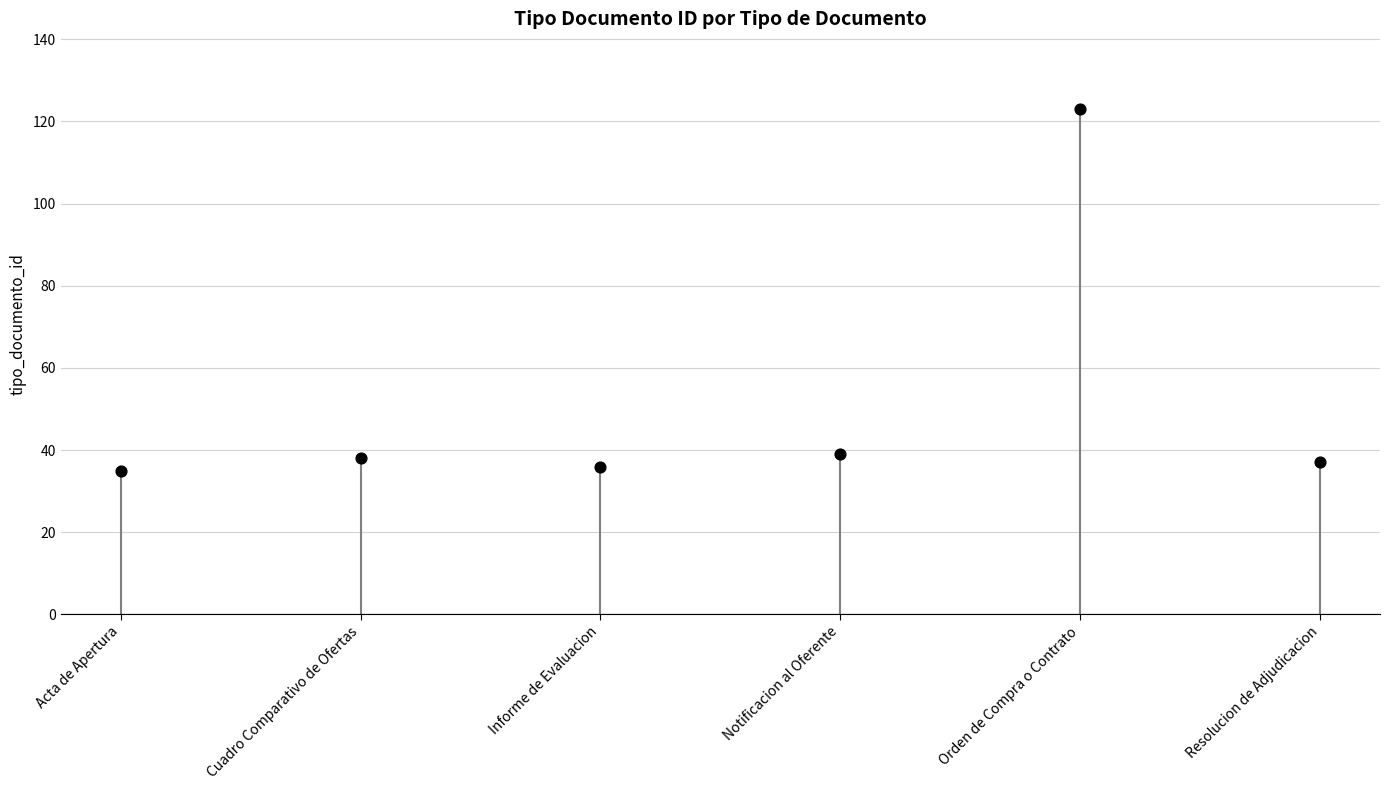

What is the average Y value?

51